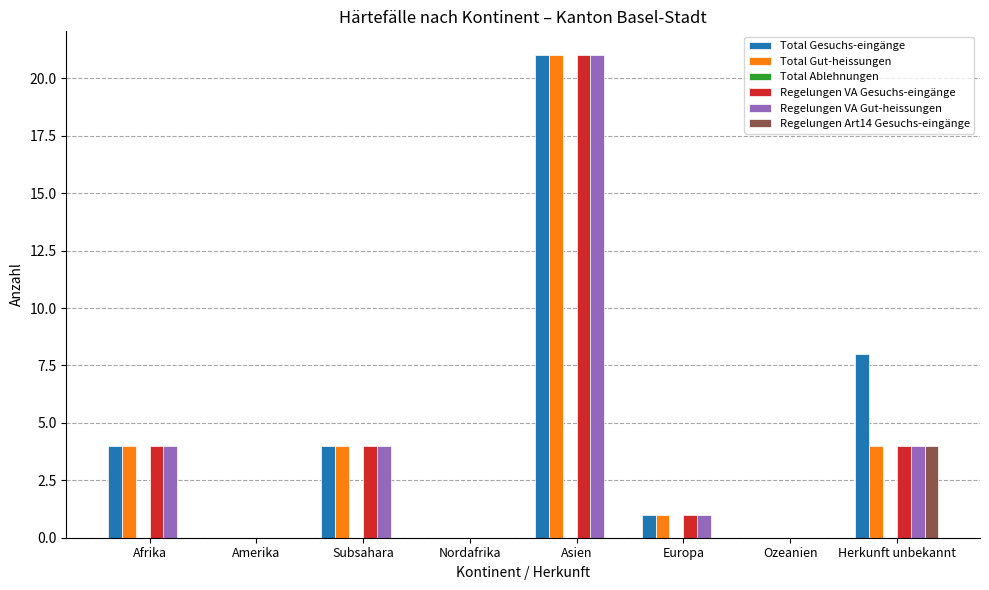

What is the total value across all series at Europa?

4